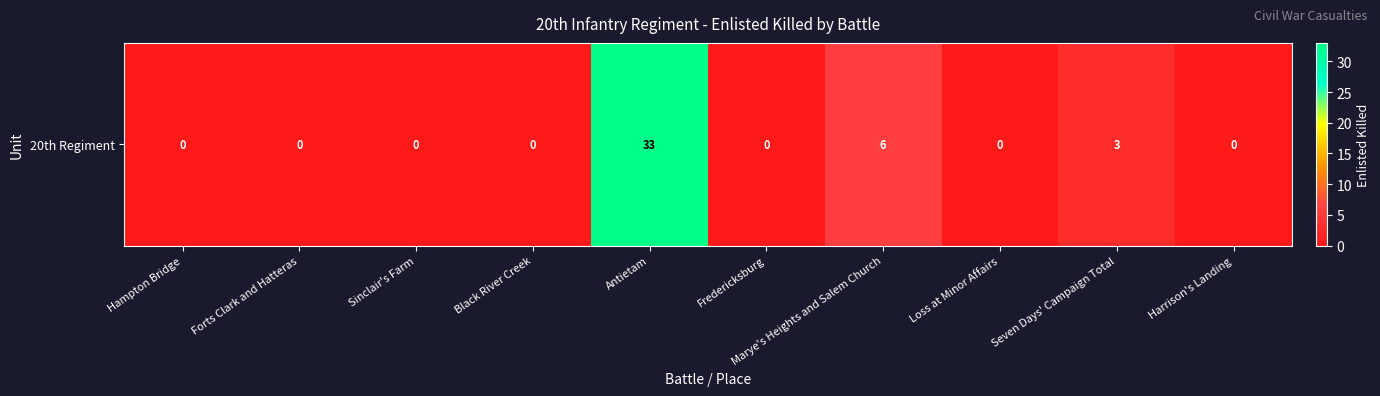

List the labels in order of value, smallest first.

Hampton Bridge, Forts Clark and Hatteras, Sinclair's Farm, Black River Creek, Fredericksburg, Loss at Minor Affairs, Harrison's Landing, Seven Days' Campaign Total, Marye's Heights and Salem Church, Antietam